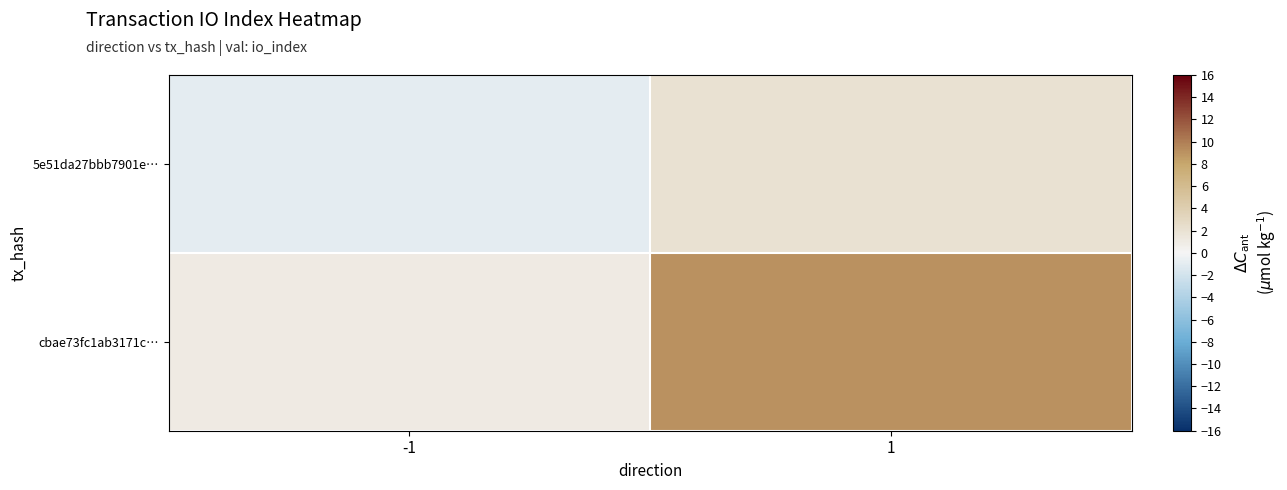

What is the greatest value displayed?

9